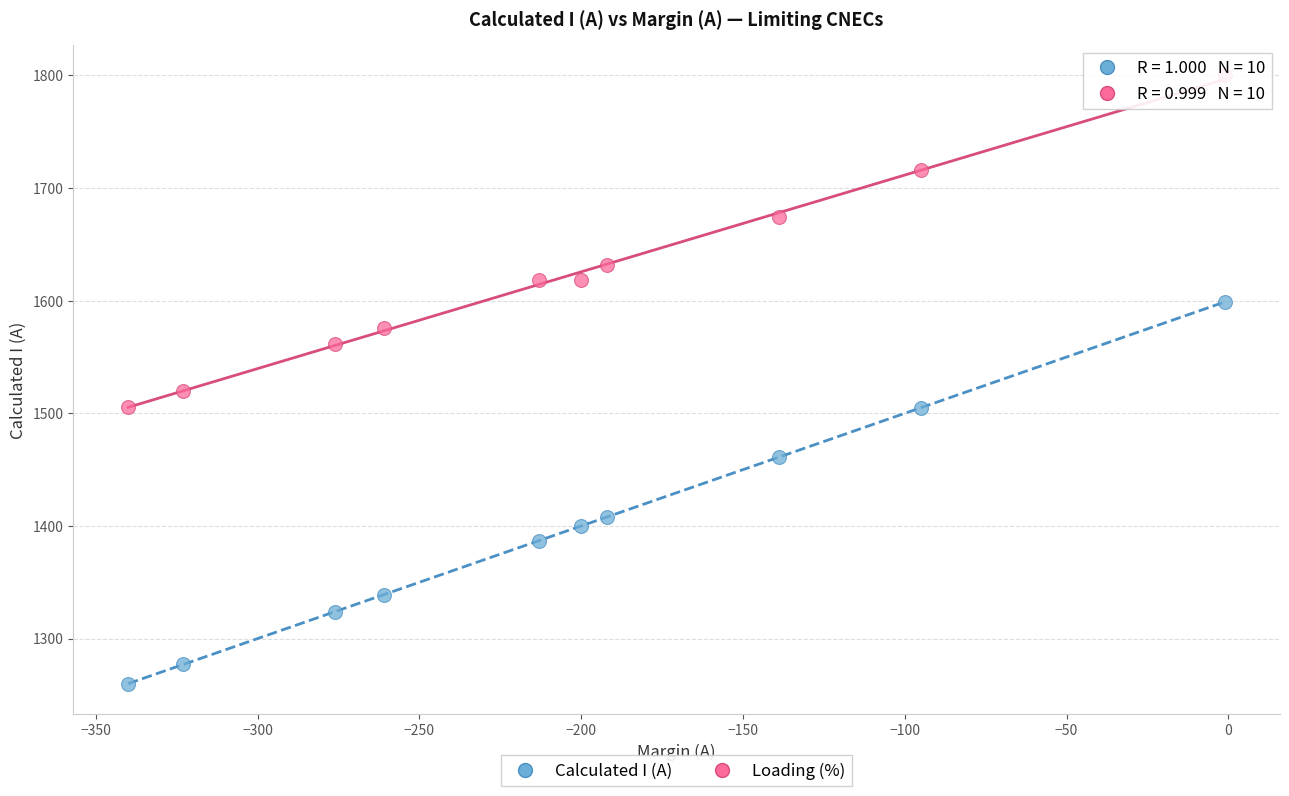

What is the X range (max minus min) for the scatter plot?

339